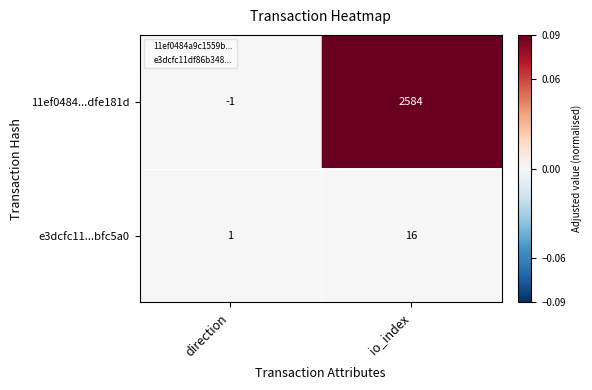

Between direction and io_index, which series saw the biggest shift?

11ef0484...dfe181d